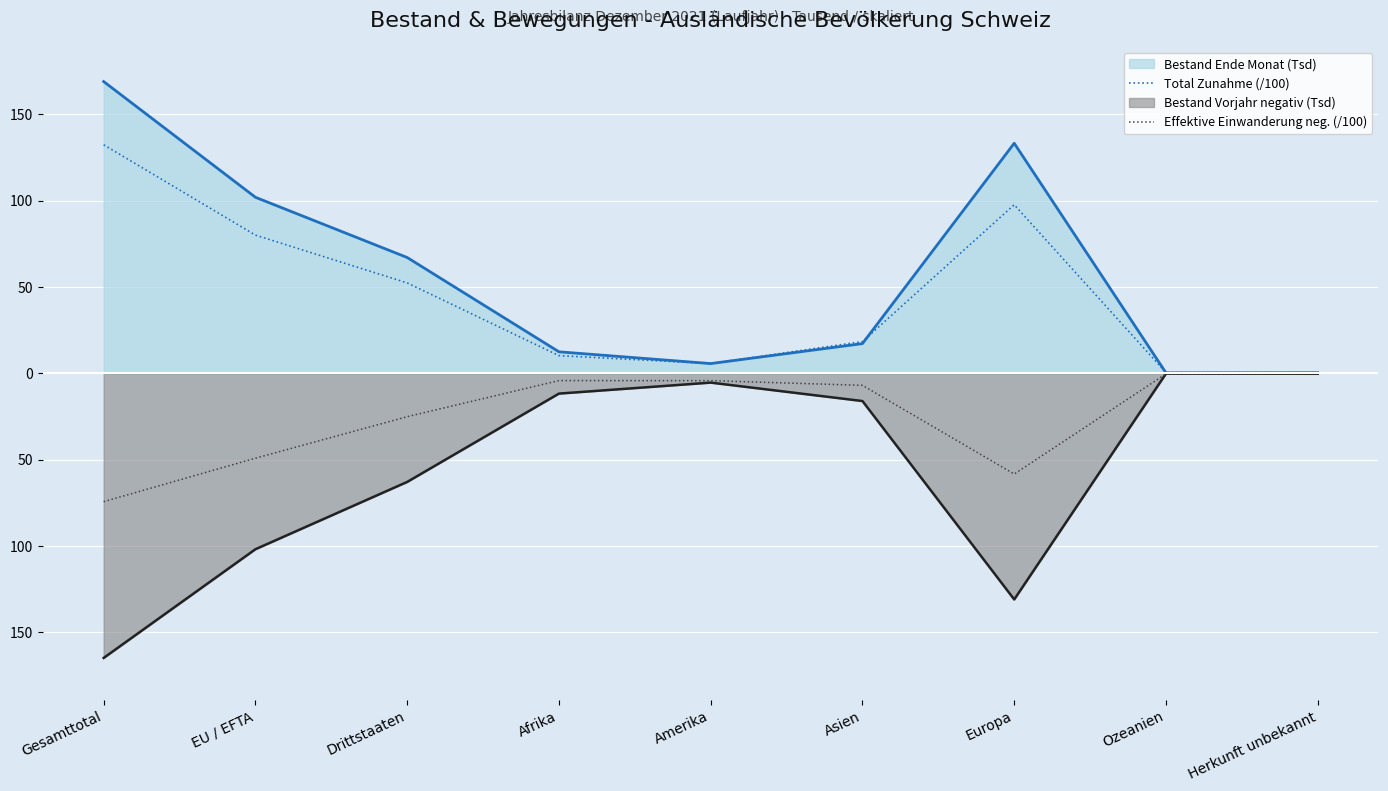

What is the spread (max minus min) of values at Gesamttotal?

334.0